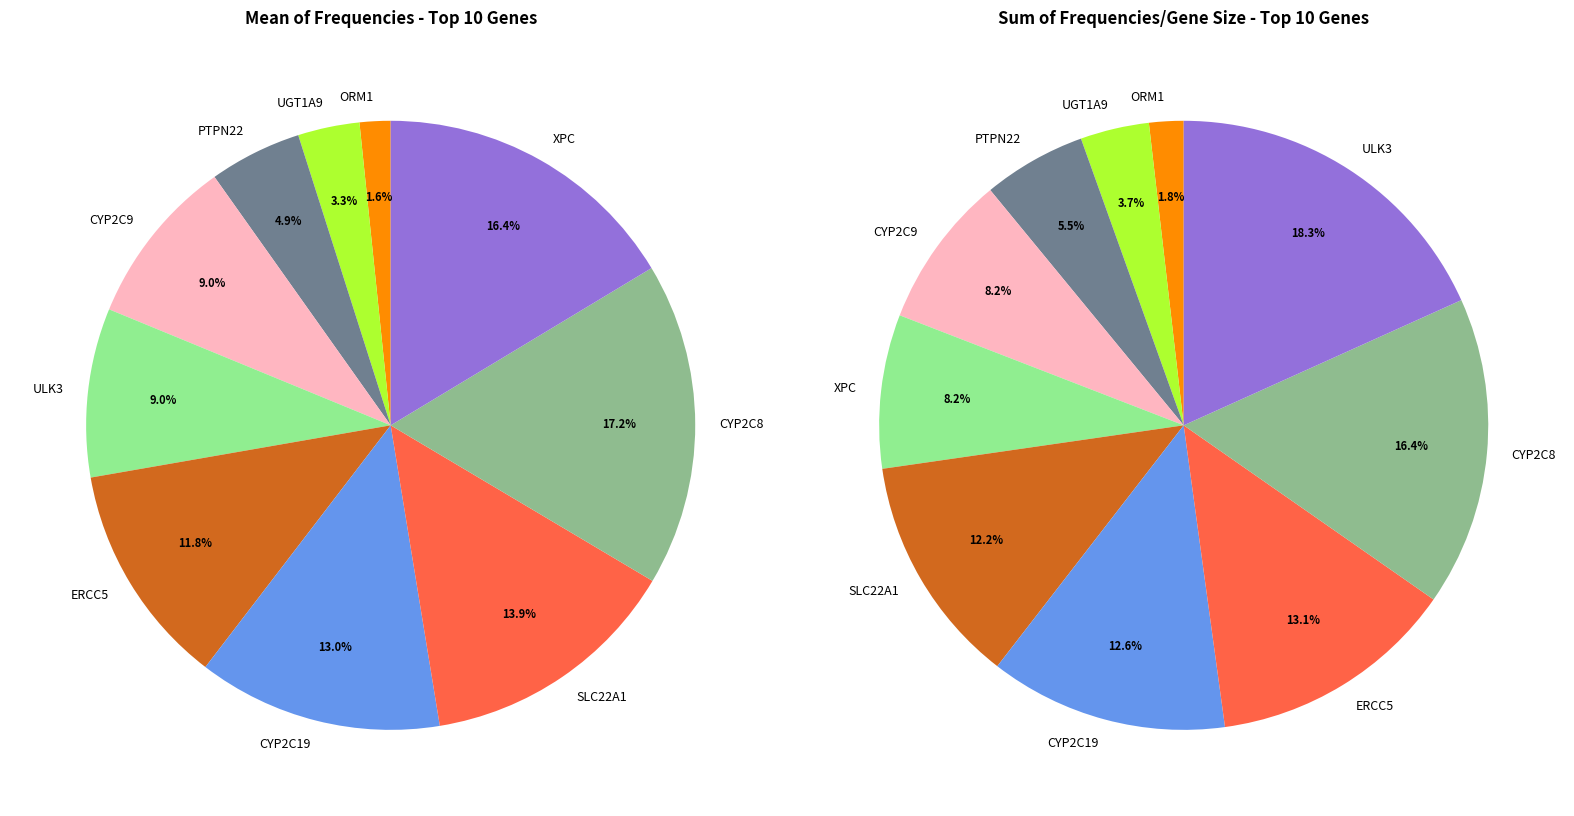

What is the smallest slice in the pie chart?

ORM1